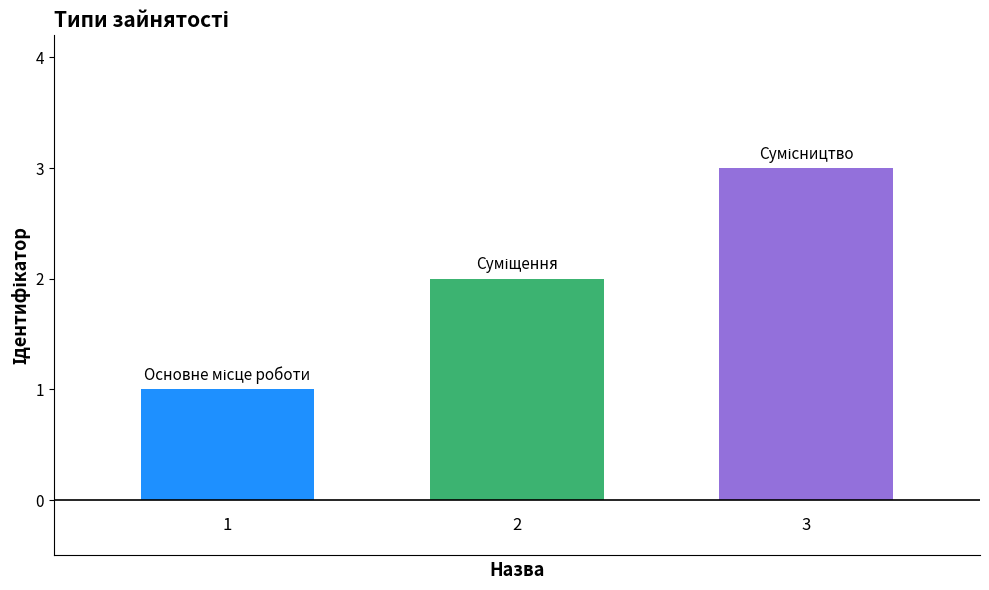

What is the maximum value shown in the chart?

3